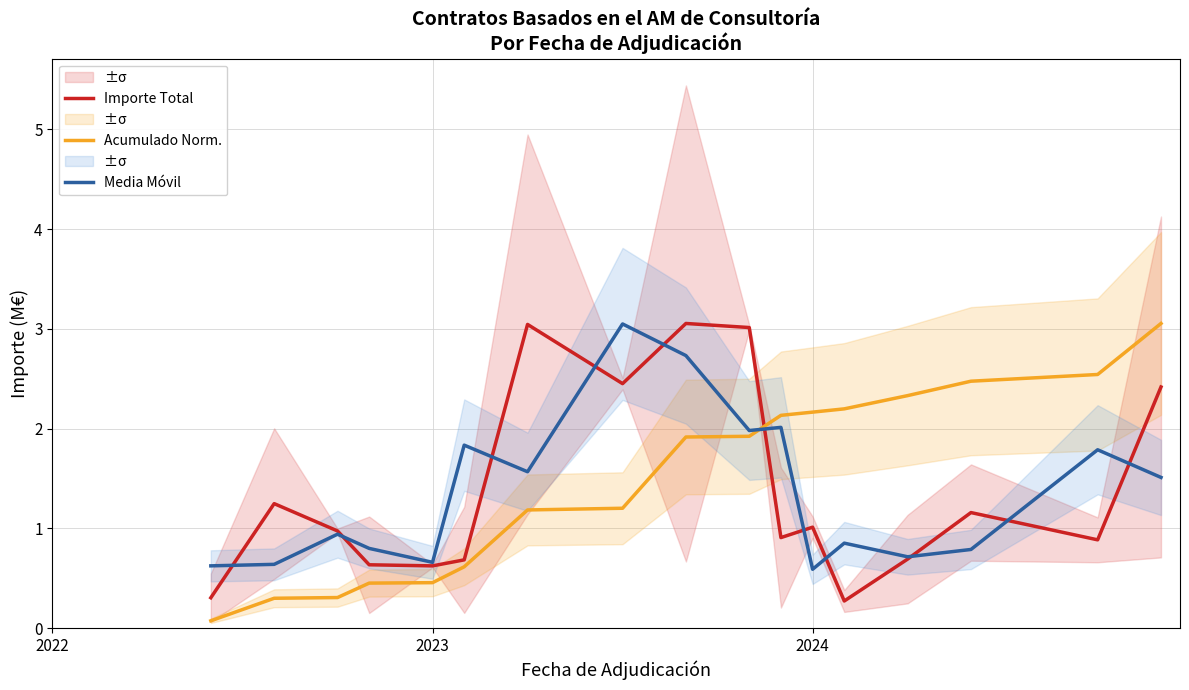

Does the chart have visible grid lines?

Yes